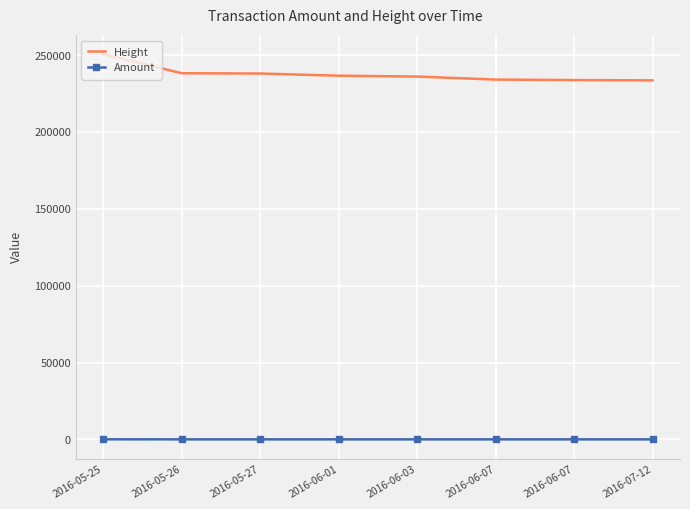

What is the label of the 5th point from the right?

2016-06-01